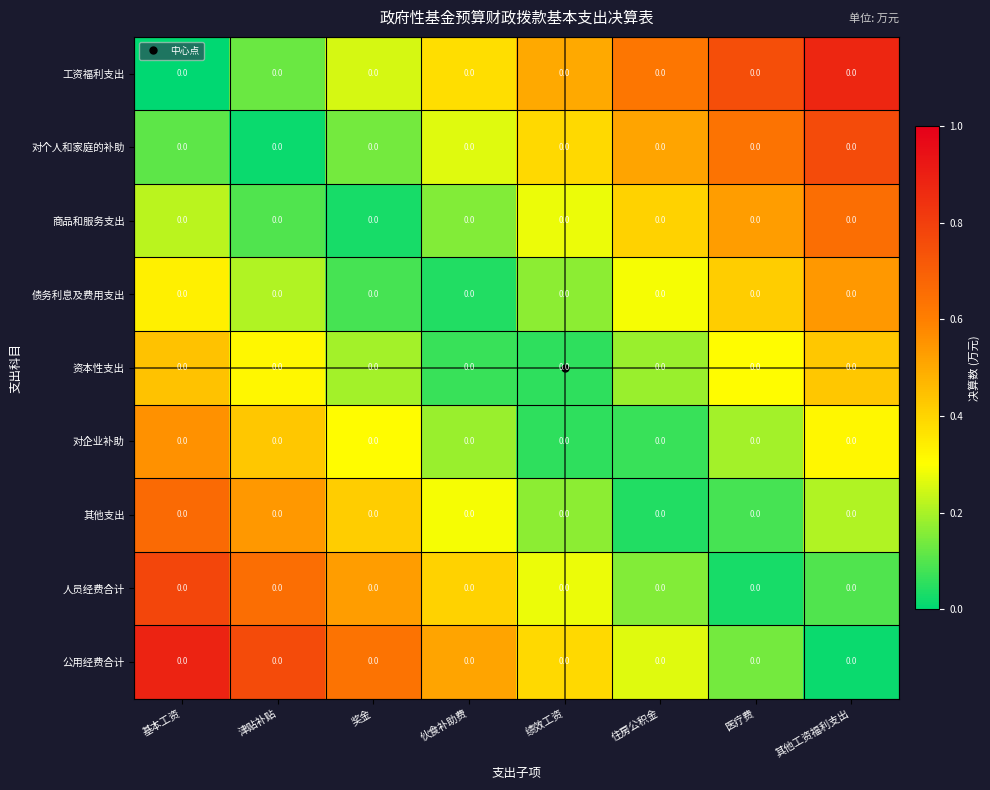

Rank the categories by 公用经费合计 value from highest to lowest.

基本工资, 津贴补贴, 奖金, 伙食补助费, 绩效工资, 住房公积金, 医疗费, 其他工资福利支出